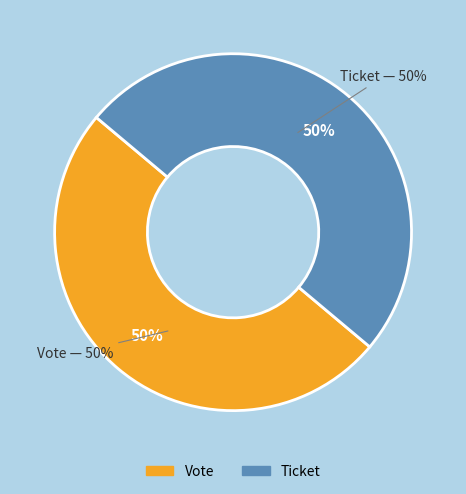

Does Ticket account for over 50% of the chart?

No